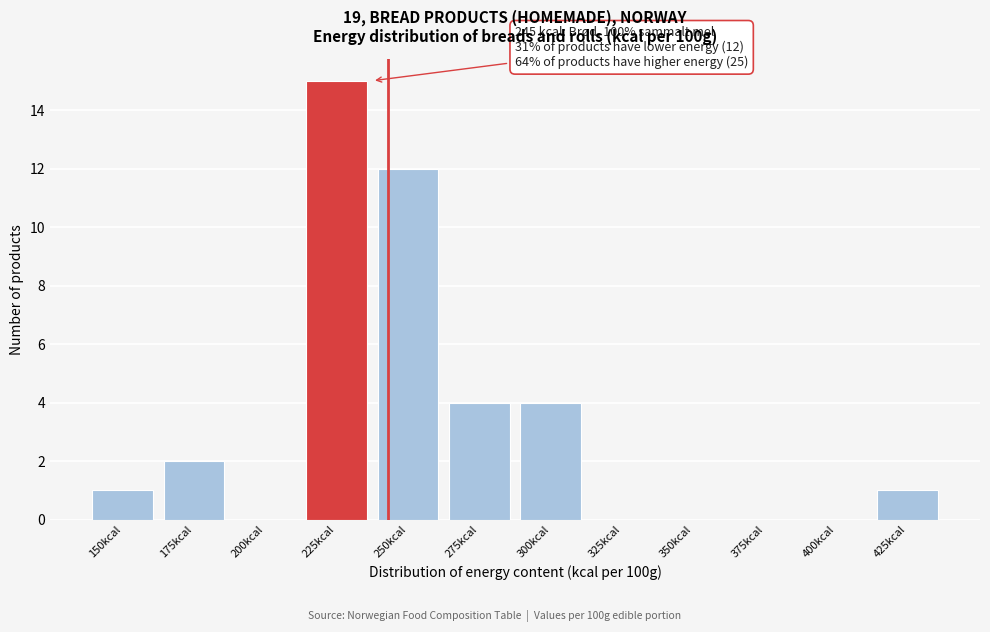

Reading right to left, transcribe all the data shown in this chart.

425kcal=1	400kcal=0	375kcal=0	350kcal=0	325kcal=0	300kcal=4	275kcal=4	250kcal=12	225kcal=15	200kcal=0	175kcal=2	150kcal=1